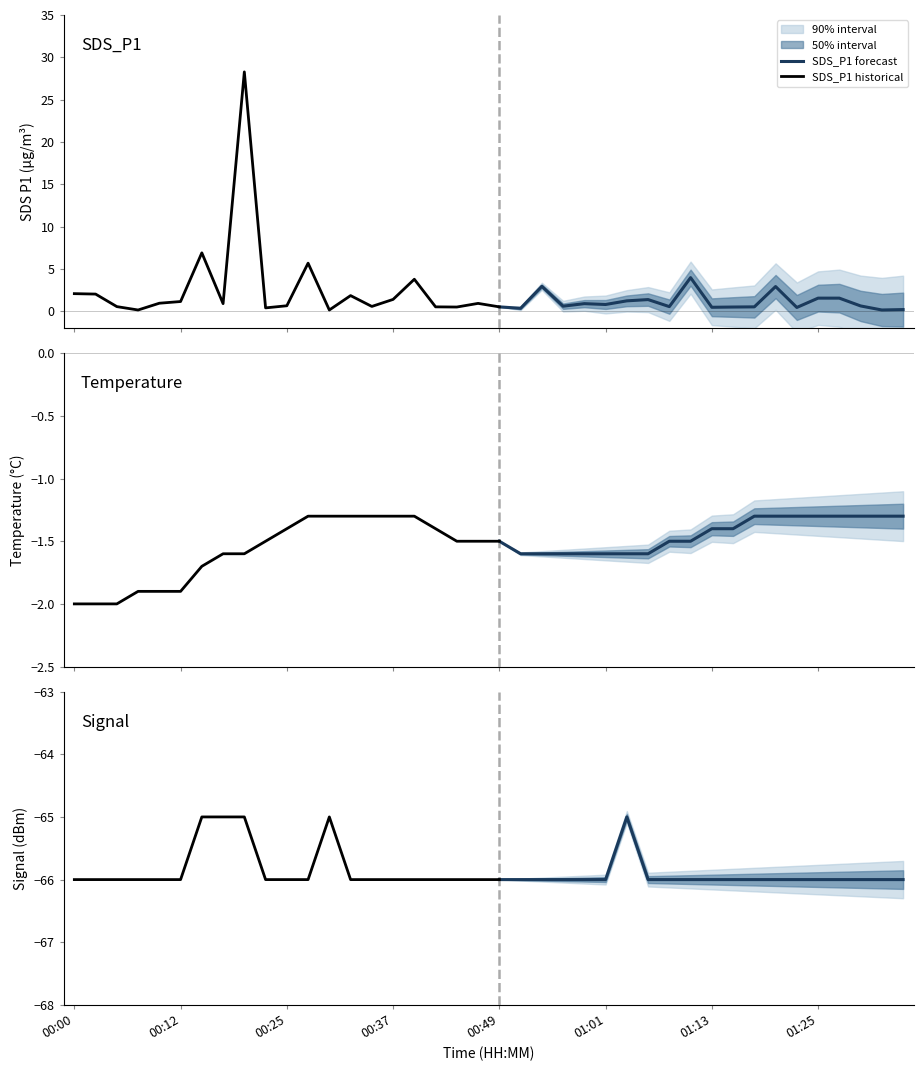

What is the maximum value for SDS_P1 forecast?

4.0